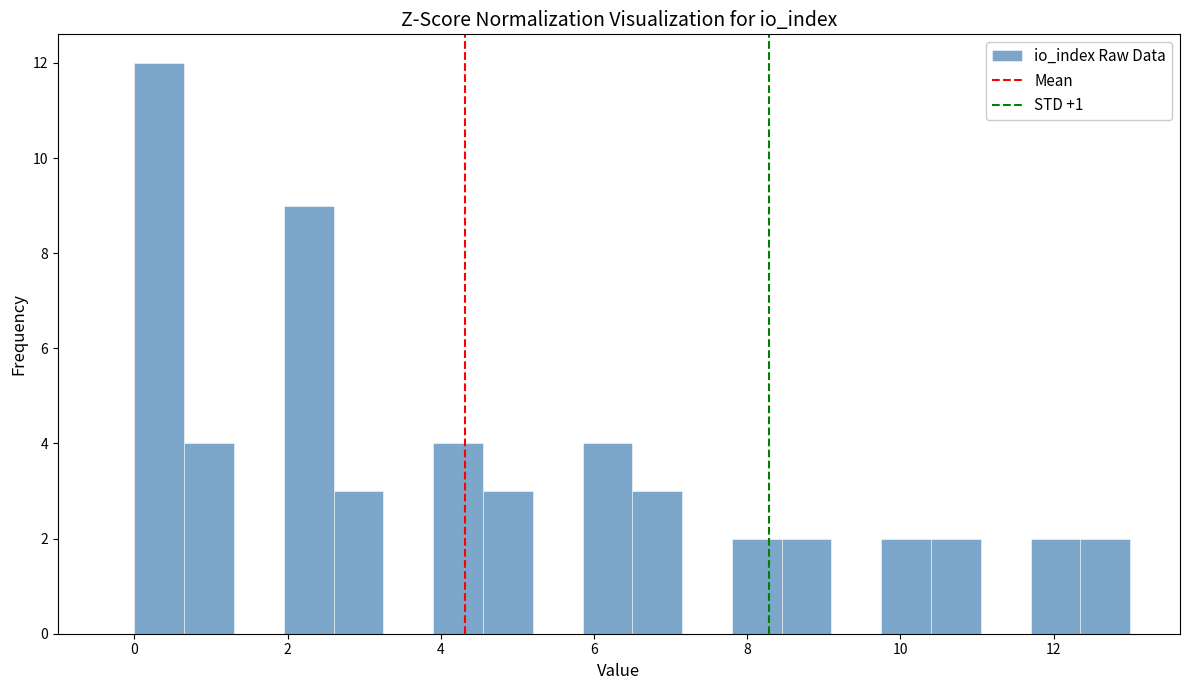

Read against the x-axis, roughly where is the centre of the tallest bar?

0.4